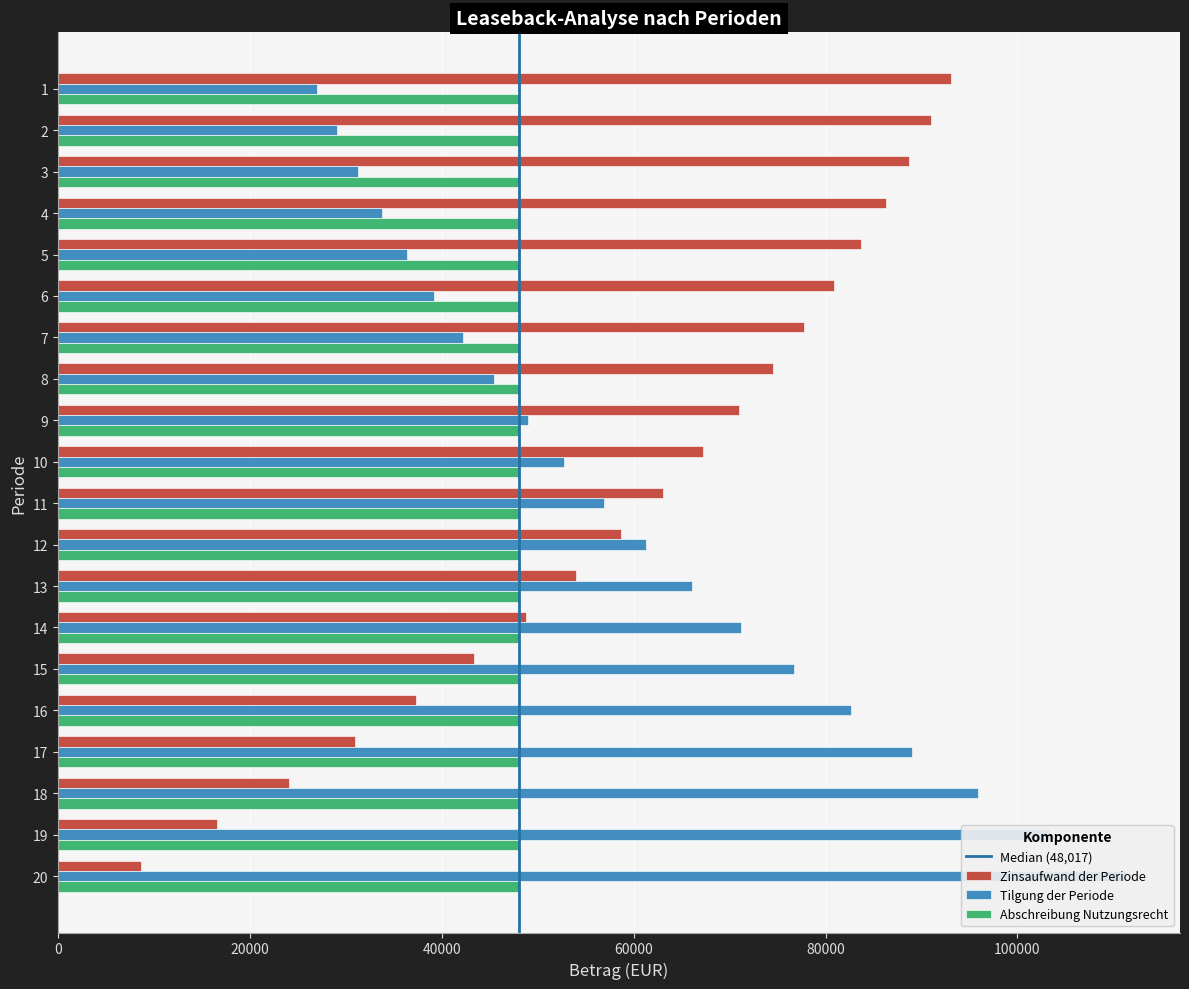

What is the minimum value shown in the chart?

8631.1